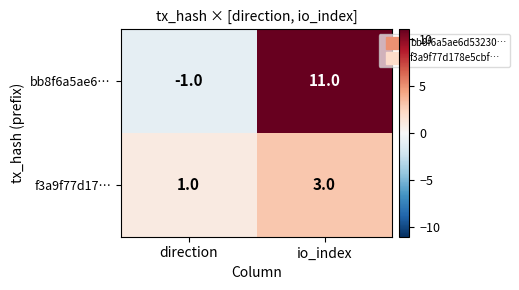

True or false: bb8f6a5ae6… has a value of 3 at io_index.

False